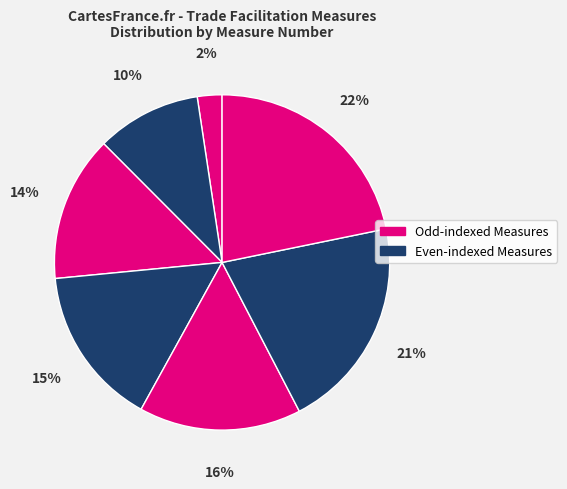

How many segments does this pie chart have?

7